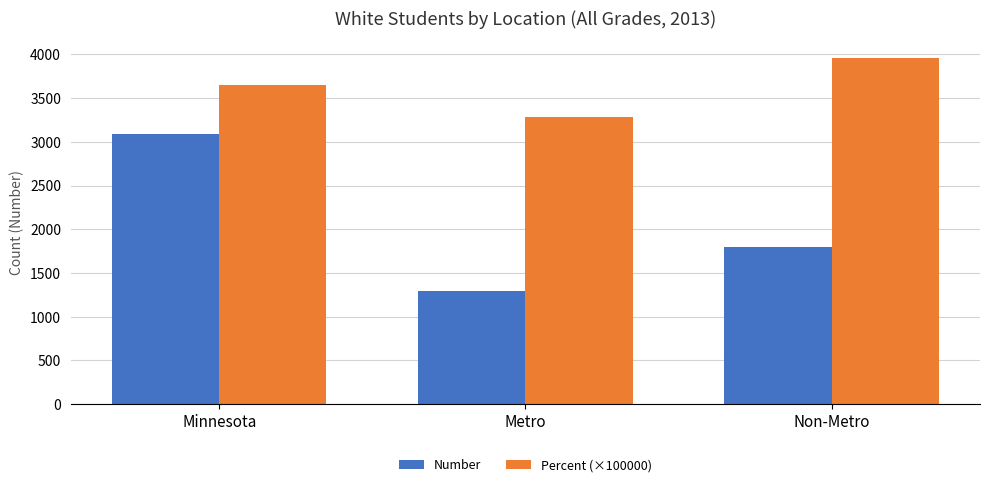

What is the smallest value displayed?

1289